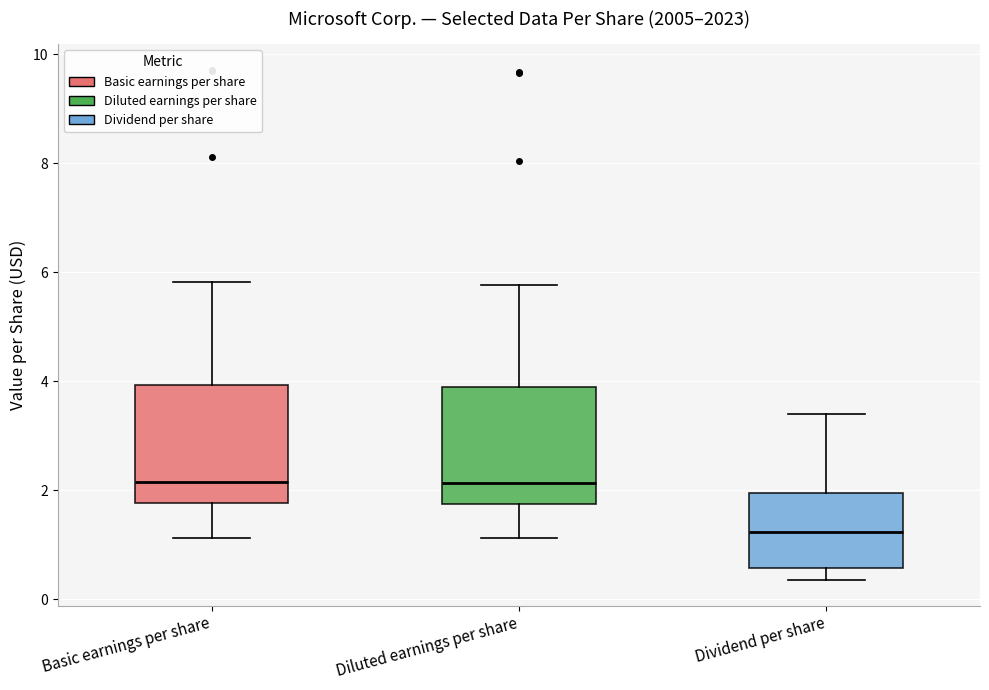

Reading left to right, read every box against the y-axis: the position of its median line, the range the box covers, and the ends of its whiskers. The values are not printed on the chart, so give them approximately, as read against the axis.

Basic earnings per share: median 2.2, box 1.8 to 4.0, whiskers 1.2 to 5.8
Diluted earnings per share: median 2.2, box 1.8 to 3.8, whiskers 1.2 to 5.8
Dividend per share: median 1.2, box 0.6 to 2.0, whiskers 0.4 to 3.4